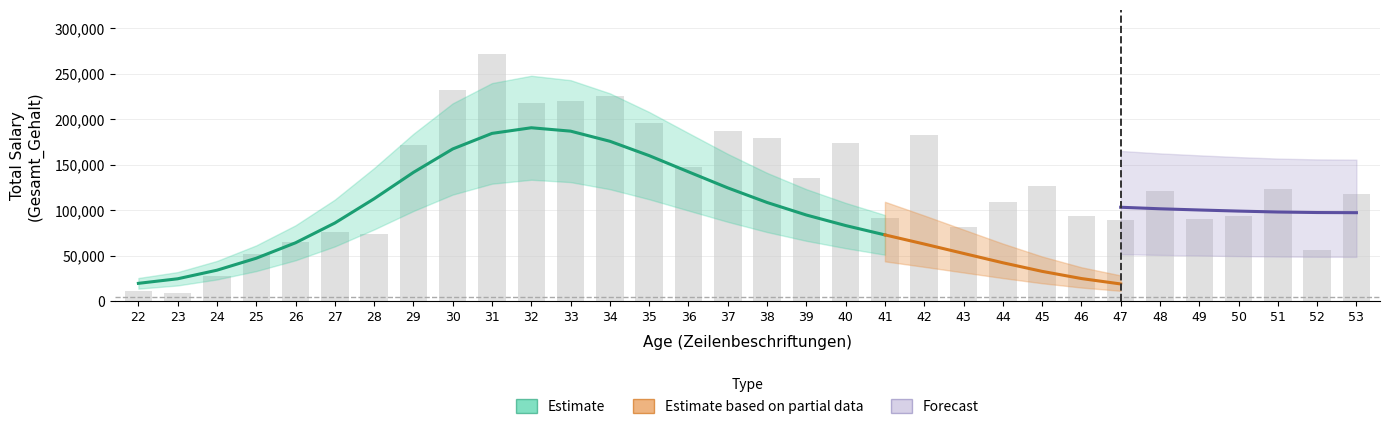

How many values exceed 120910?

15